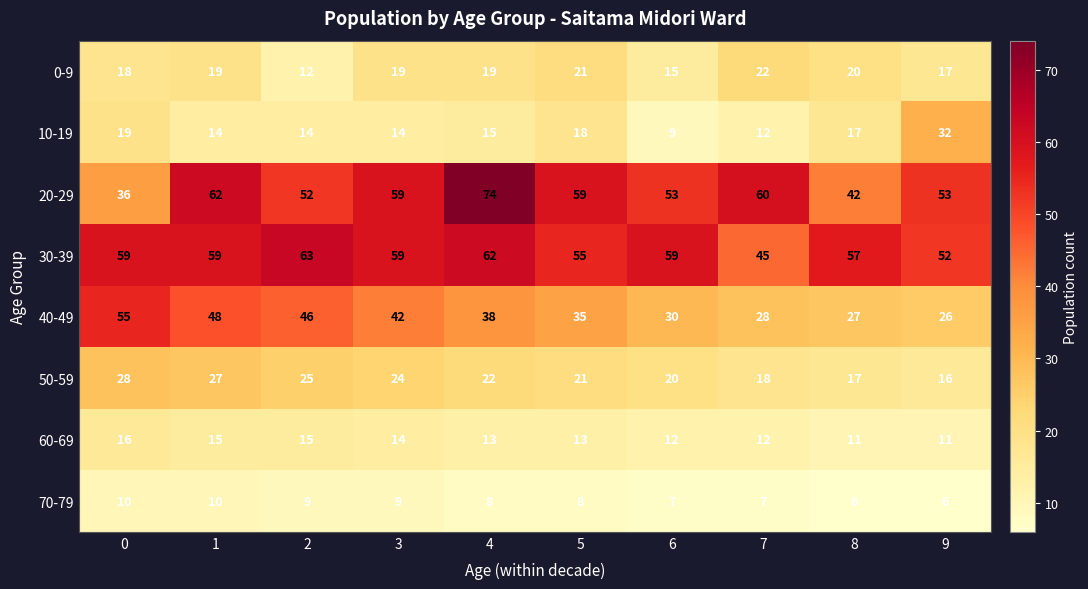

What is the sum of the 10-19 values at 3 and 0?

33